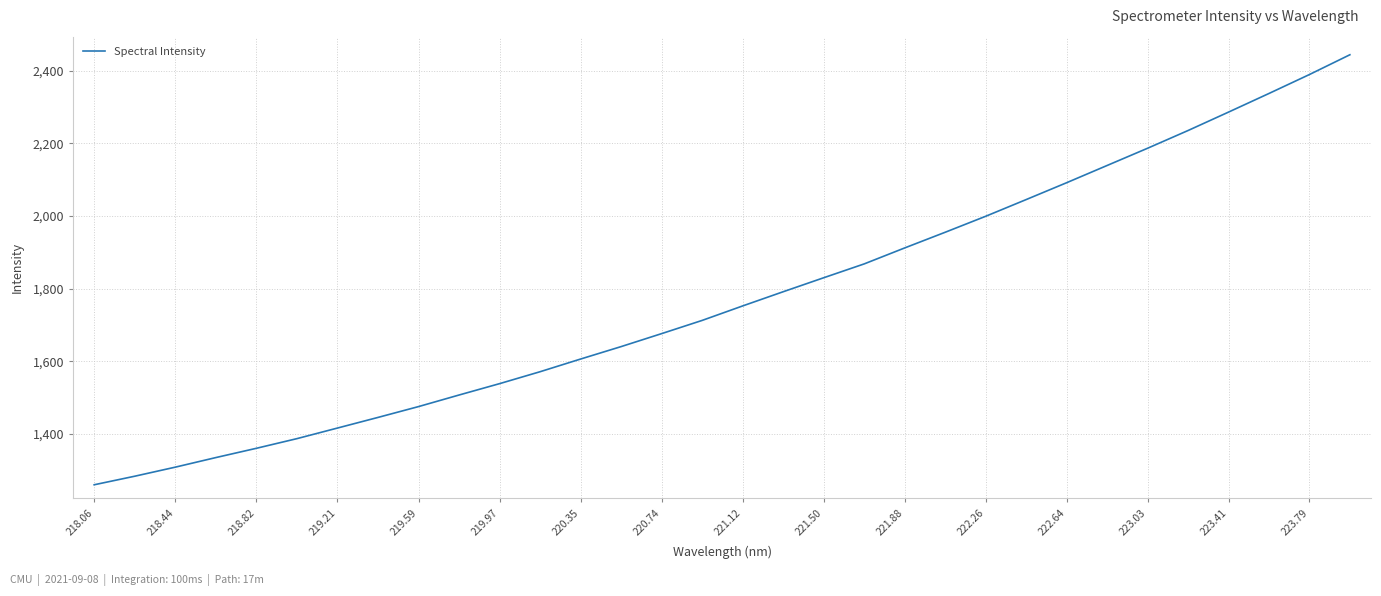

What is the maximum value shown in the chart?

2444.1